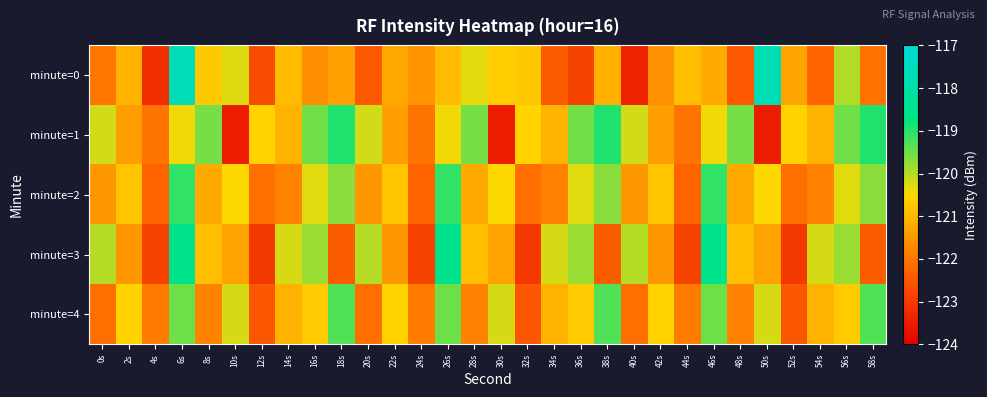

Reading left to right, extract all data points from this chart.

minute=0: 0s=-122.0	2s=-121.1	4s=-123.2	6s=-117.7	8s=-120.7	10s=-120.3	12s=-122.7	14s=-121.0	16s=-121.6	18s=-121.4	20s=-122.5	22s=-121.2	24s=-121.6	26s=-120.9	28s=-120.3	30s=-120.7	32s=-120.8	34s=-122.4	36s=-122.8	38s=-121.1	40s=-123.4	42s=-121.6	44s=-120.9	46s=-121.2	48s=-122.5	50s=-117.7	52s=-121.3	54s=-122.3	56s=-120.0	58s=-122.1
minute=1: 0s=-120.2	2s=-121.4	4s=-122.0	6s=-120.4	8s=-119.6	10s=-123.5	12s=-120.6	14s=-121.1	16s=-119.5	18s=-119.0	20s=-120.2	22s=-121.4	24s=-122.0	26s=-120.4	28s=-119.6	30s=-123.5	32s=-120.6	34s=-121.1	36s=-119.5	38s=-119.0	40s=-120.2	42s=-121.4	44s=-122.0	46s=-120.4	48s=-119.6	50s=-123.5	52s=-120.6	54s=-121.1	56s=-119.5	58s=-119.0
minute=2: 0s=-121.5	2s=-120.8	4s=-122.3	6s=-119.1	8s=-121.2	10s=-120.5	12s=-122.1	14s=-121.8	16s=-120.3	18s=-119.7	20s=-121.5	22s=-120.8	24s=-122.3	26s=-119.1	28s=-121.2	30s=-120.5	32s=-122.1	34s=-121.8	36s=-120.3	38s=-119.7	40s=-121.5	42s=-120.8	44s=-122.3	46s=-119.1	48s=-121.2	50s=-120.5	52s=-122.1	54s=-121.8	56s=-120.3	58s=-119.7
minute=3: 0s=-120.0	2s=-121.5	4s=-122.8	6s=-118.5	8s=-120.9	10s=-121.3	12s=-123.0	14s=-120.2	16s=-119.8	18s=-122.4	20s=-120.0	22s=-121.5	24s=-122.8	26s=-118.5	28s=-120.9	30s=-121.3	32s=-123.0	34s=-120.2	36s=-119.8	38s=-122.4	40s=-120.0	42s=-121.5	44s=-122.8	46s=-118.5	48s=-120.9	50s=-121.3	52s=-123.0	54s=-120.2	56s=-119.8	58s=-122.4
minute=4: 0s=-122.1	2s=-120.6	4s=-121.9	6s=-119.5	8s=-121.8	10s=-120.2	12s=-122.5	14s=-121.1	16s=-120.7	18s=-119.3	20s=-122.1	22s=-120.6	24s=-121.9	26s=-119.5	28s=-121.8	30s=-120.2	32s=-122.5	34s=-121.1	36s=-120.7	38s=-119.3	40s=-122.1	42s=-120.6	44s=-121.9	46s=-119.5	48s=-121.8	50s=-120.2	52s=-122.5	54s=-121.1	56s=-120.7	58s=-119.3